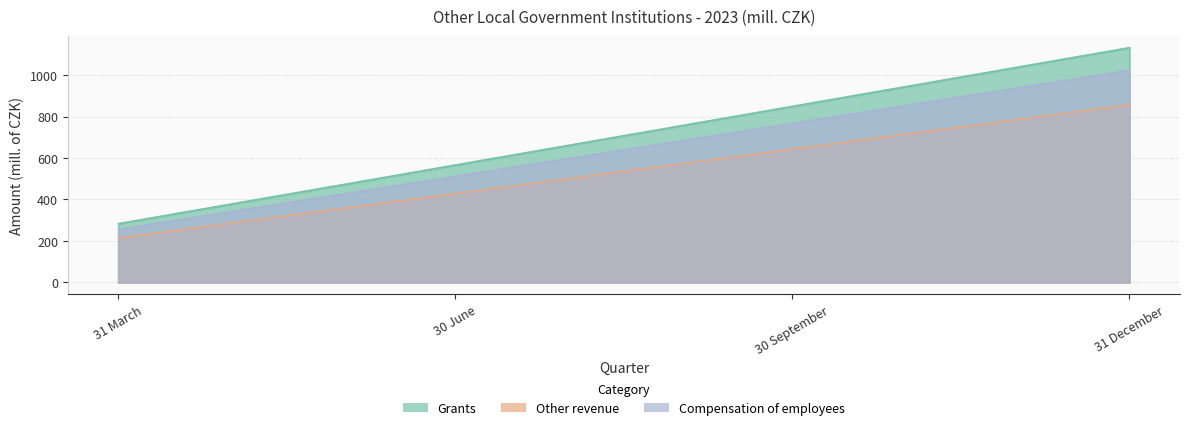

At how many categories does at least one series exceed 581?

2